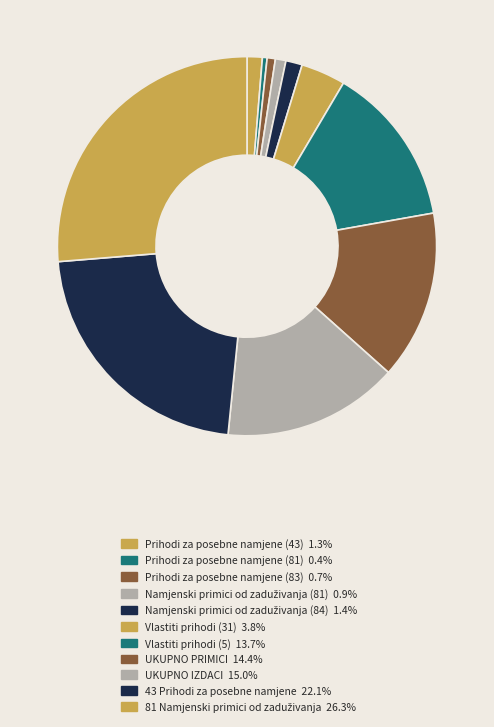

Which slice is the smallest?

Prihodi za posebne namjene (81)